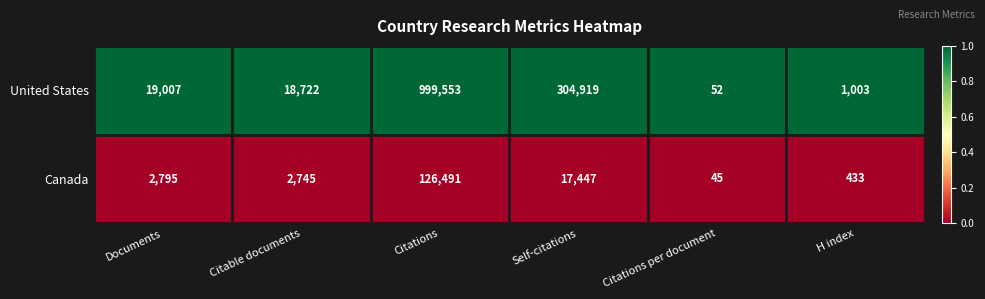

How many data points does each series have?

6